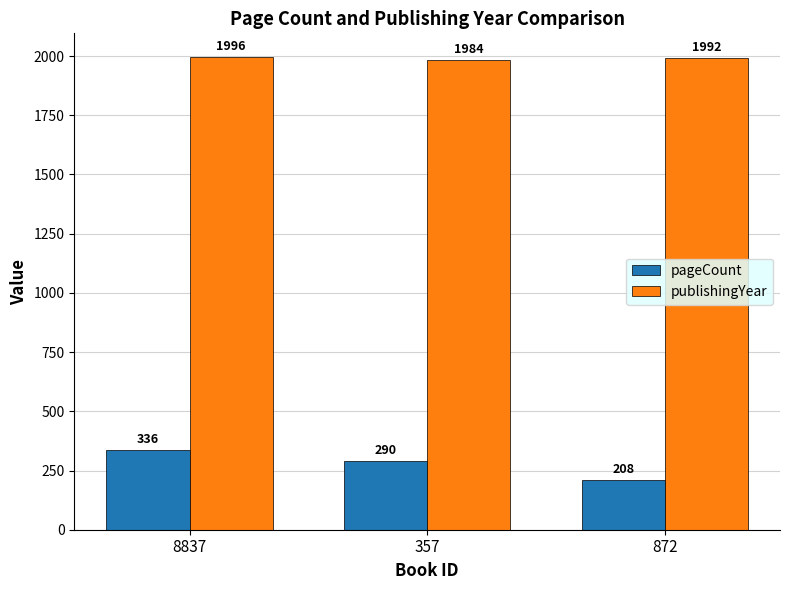

What is the spread (max minus min) of values at 872?

1784